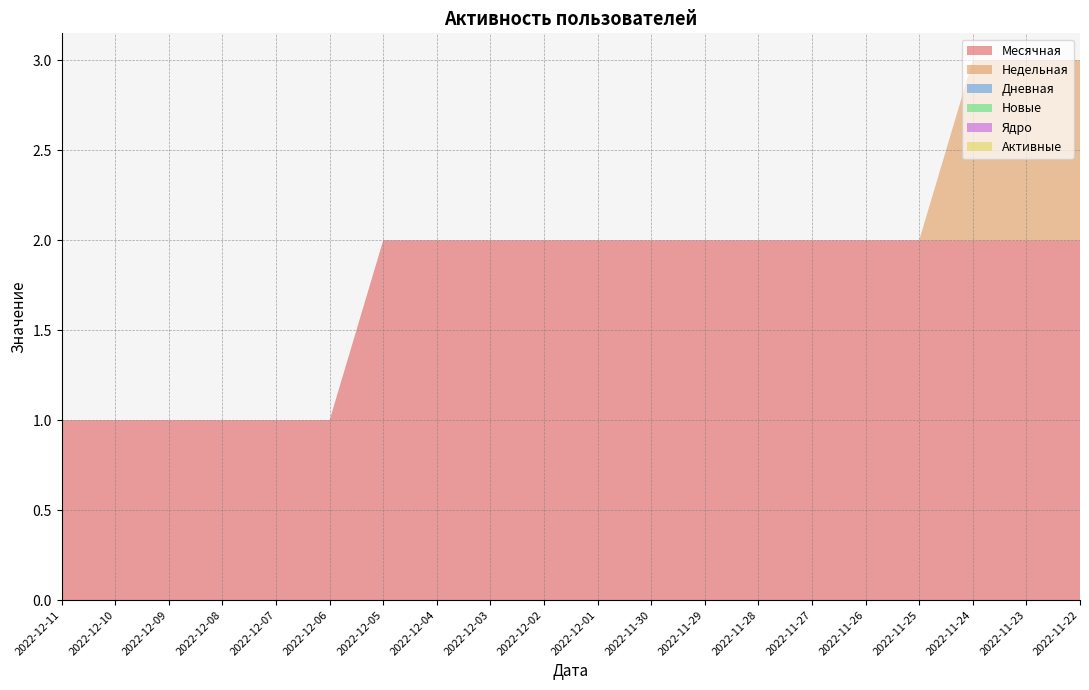

Reading left to right, transcribe all the data shown in this chart.

Месячная: 1	1	1	1	1	1	2	2	2	2	2	2	2	2	2	2	2	2	2	2
Недельная: 0	0	0	0	0	0	0	0	0	0	0	0	0	0	0	0	0	1	1	1
Дневная: 0	0	0	0	0	0	0	0	0	0	0	0	0	0	0	0	0	0	0	0
Новые: 0	0	0	0	0	0	0	0	0	0	0	0	0	0	0	0	0	0	0	0
Ядро: 0	0	0	0	0	0	0	0	0	0	0	0	0	0	0	0	0	0	0	0
Активные: 0	0	0	0	0	0	0	0	0	0	0	0	0	0	0	0	0	0	0	0